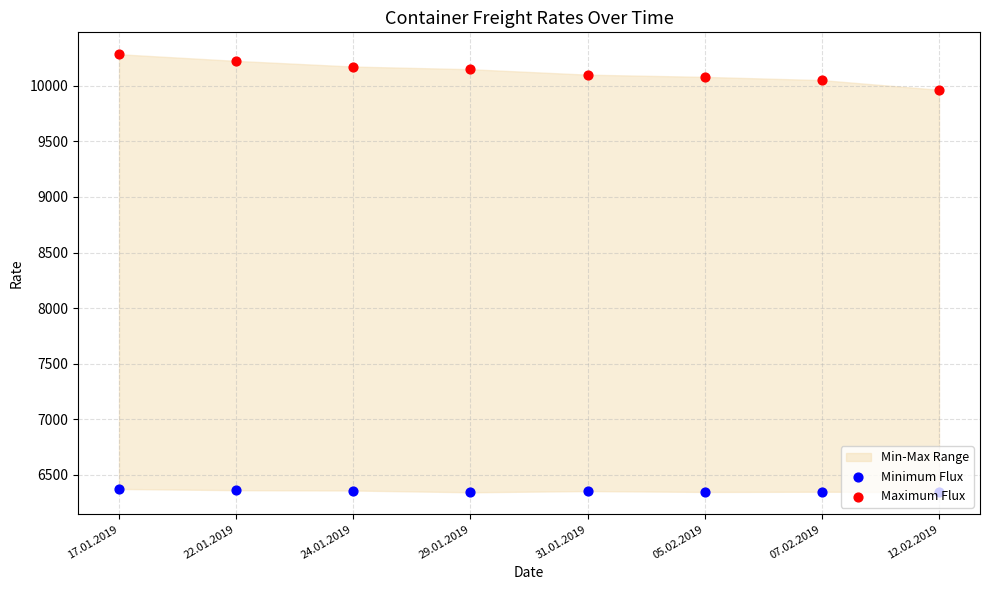

Which series has the largest total across all categories?

Maximum Flux